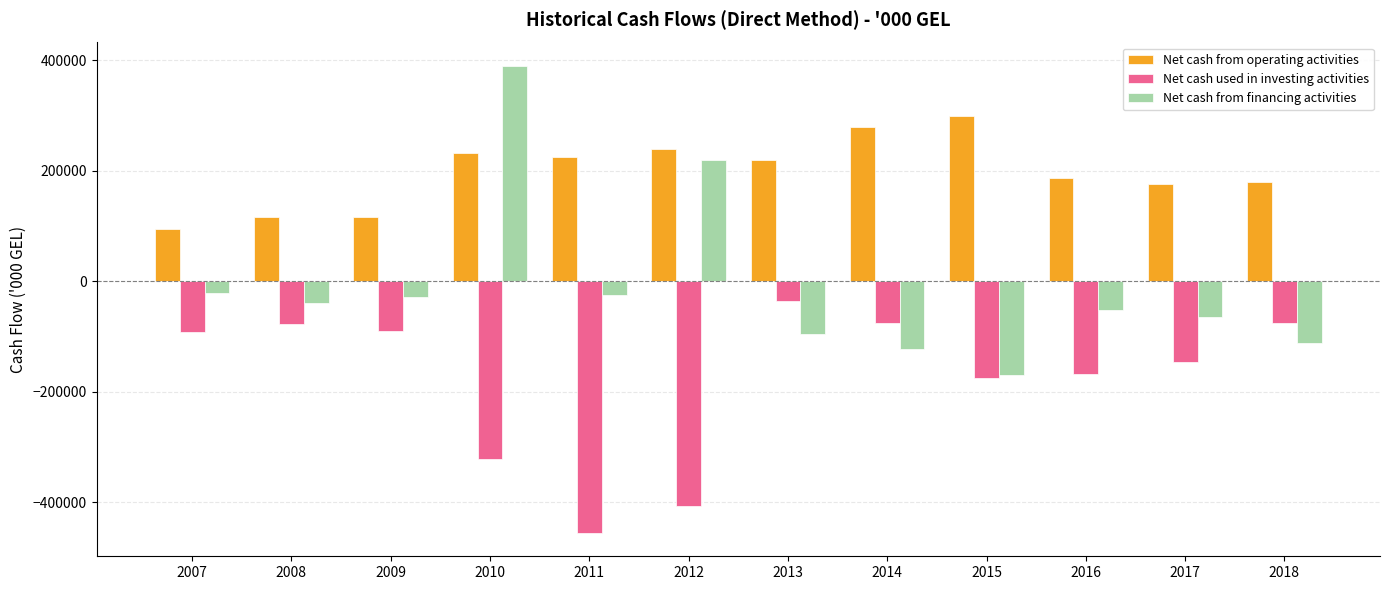

Which label corresponds to the smallest value in the chart?

2011